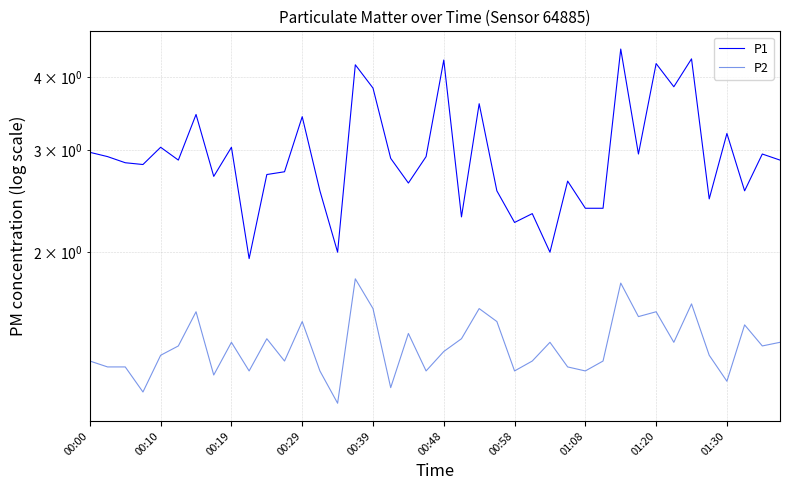

What is the sum of all P1 values?

119.1